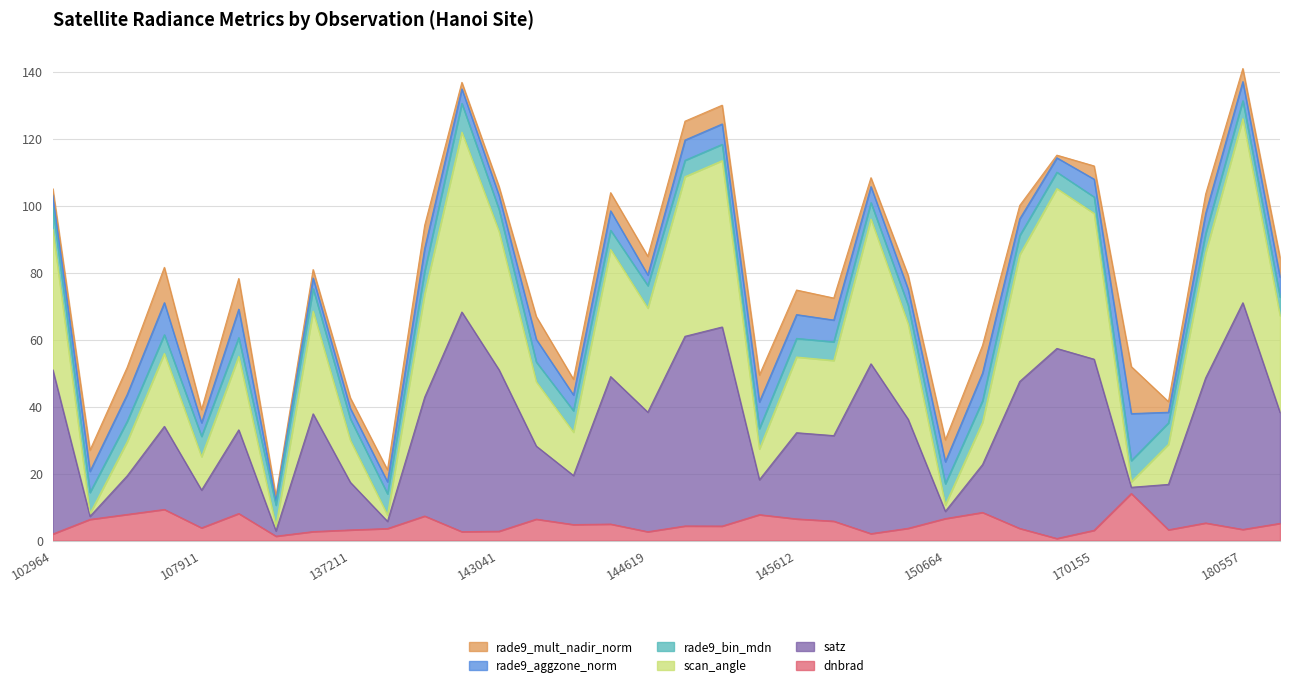

What is the value of the scan_angle point at the 25th from the left?

10.6